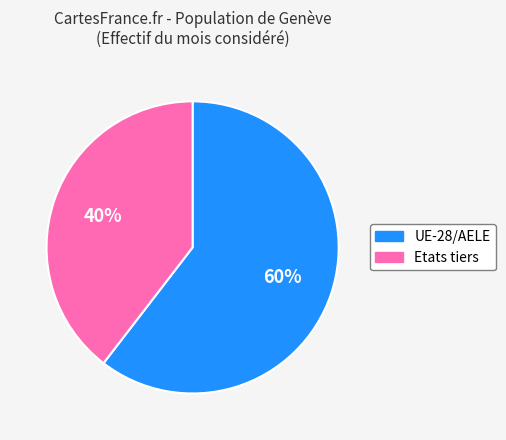

Do Etats tiers and UE-28/AELE together represent more than half of the pie?

Yes